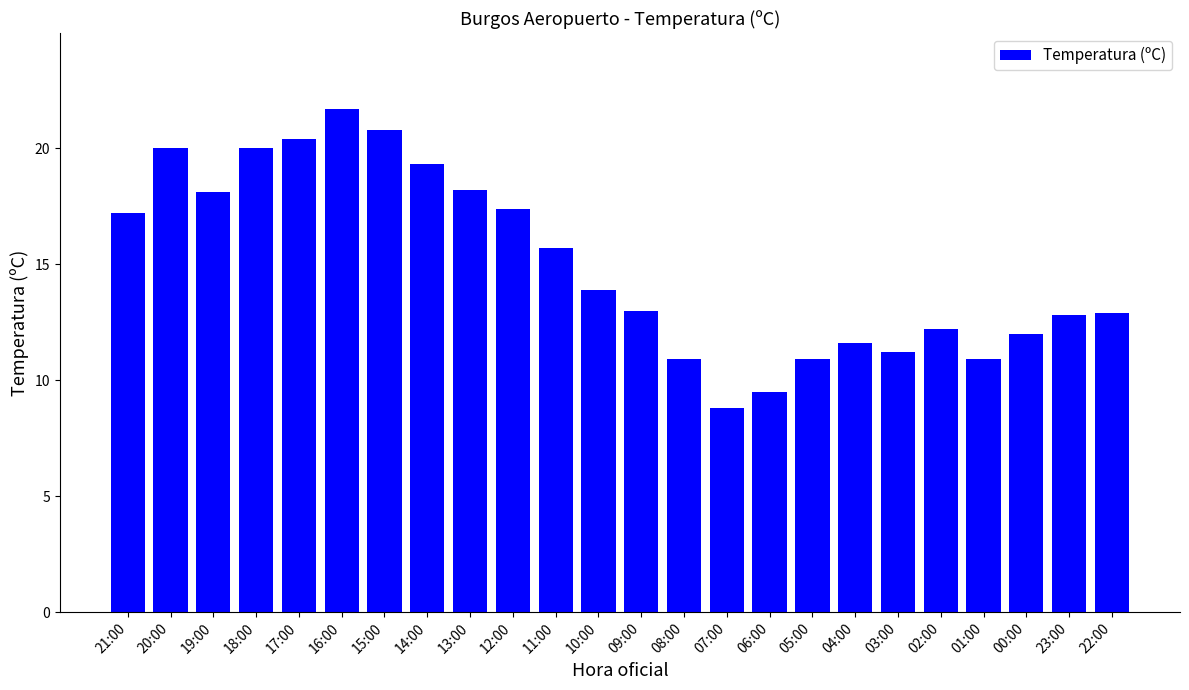

What is the label of the 8th bar from the right?

05:00